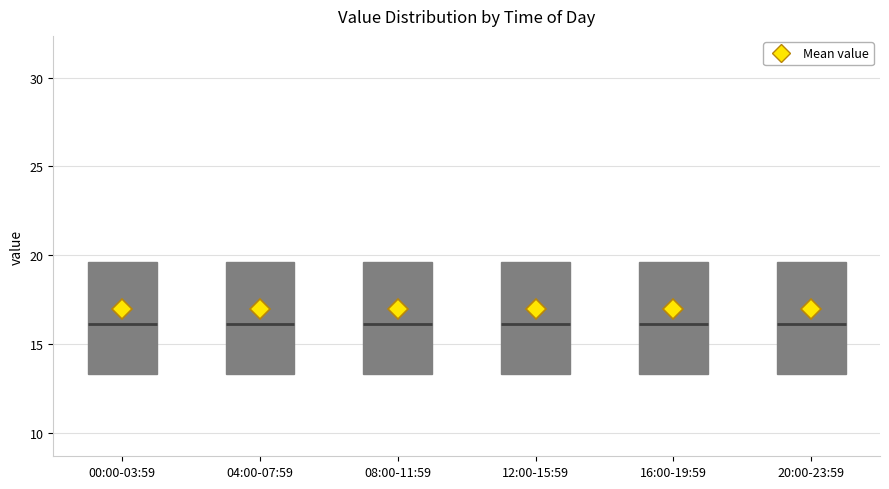

Reading left to right, transcribe this box plot: for each box, give where its median line is, the range the box spans, and where its two whiskers end, as read against the y-axis. The values are not printed on the chart, so give them approximately, as read against the axis.

00:00-03:59: median 16.0, box 13.5 to 19.5, whiskers 10.0 to 28.5
04:00-07:59: median 16.0, box 13.5 to 19.5, whiskers 10.0 to 28.5
08:00-11:59: median 16.0, box 13.5 to 19.5, whiskers 10.0 to 28.5
12:00-15:59: median 16.0, box 13.5 to 19.5, whiskers 10.0 to 28.5
16:00-19:59: median 16.0, box 13.5 to 19.5, whiskers 10.0 to 28.5
20:00-23:59: median 16.0, box 13.5 to 19.5, whiskers 10.0 to 28.5